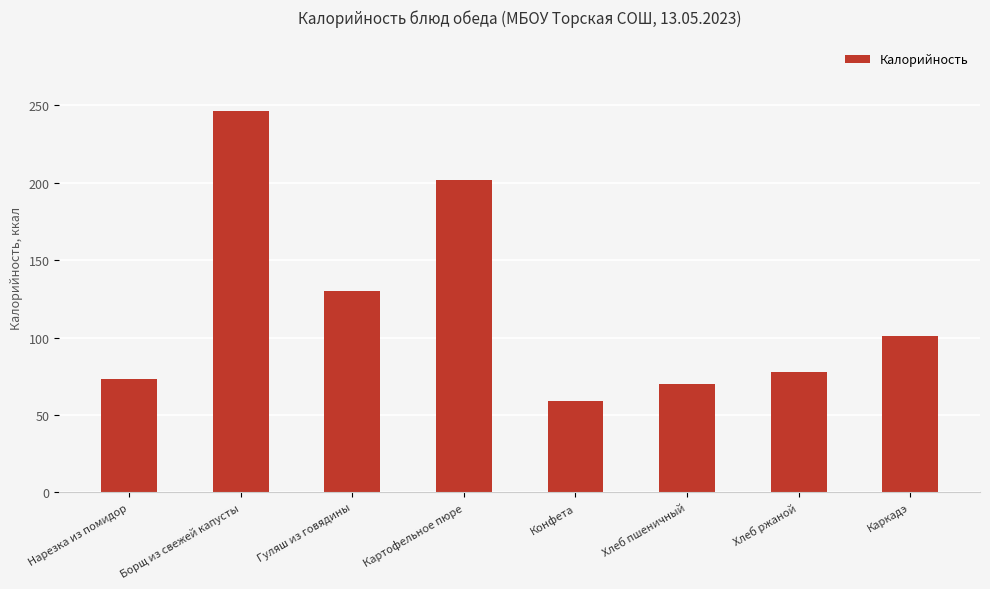

The value at Нарезка из помидор is 73.0. True or false?

True